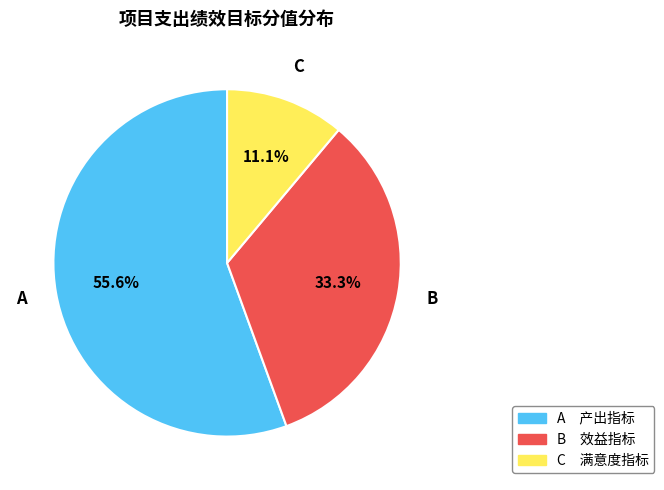

Is there a majority slice in this chart?

Yes